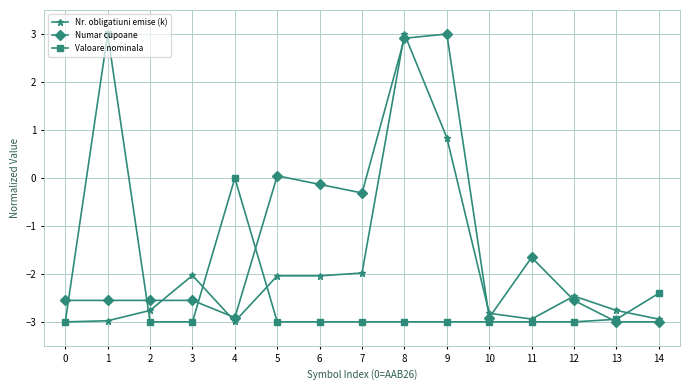

What is the spread (max minus min) of values at 4?

3.0